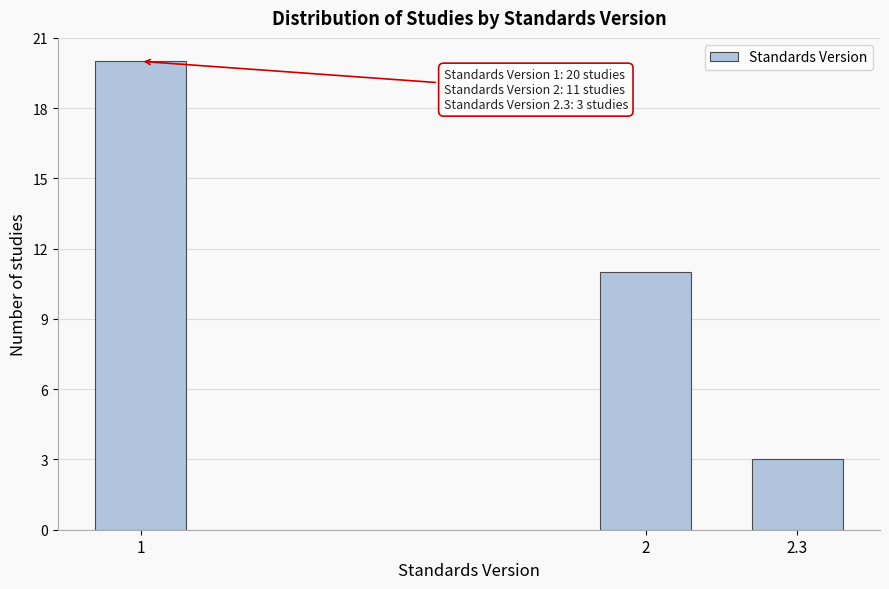

Reading left to right, list all the values displayed in this chart.

1=20	2=11	2.3=3